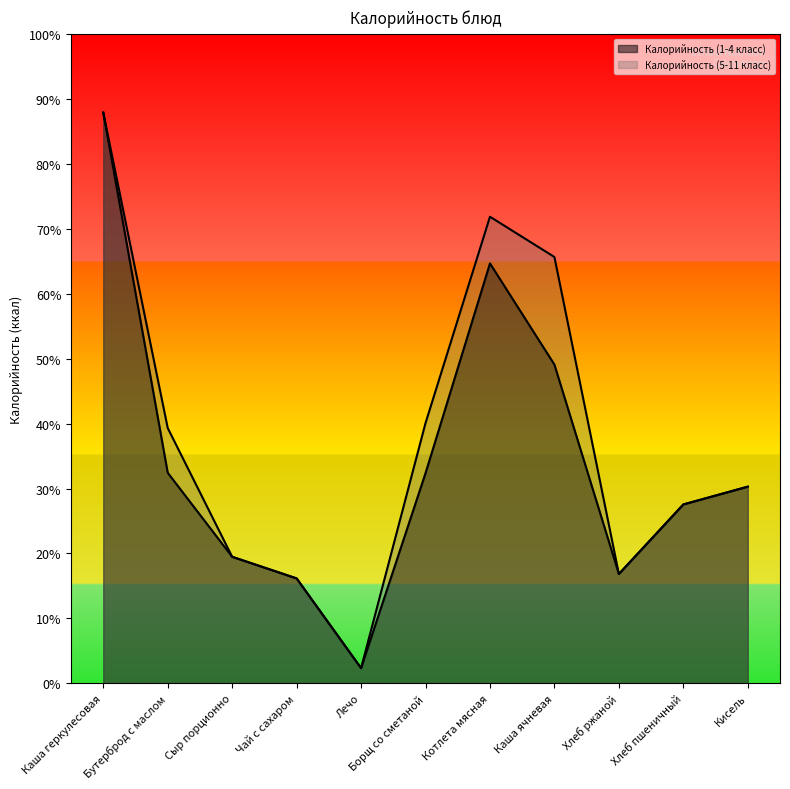

Where is the first local maximum for Калорийность (5-11 класс)?

Котлета мясная